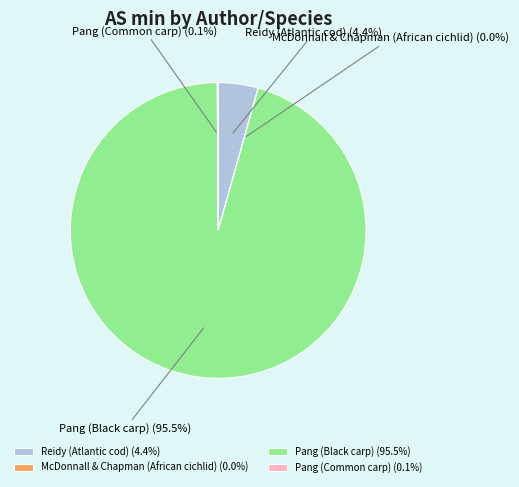

Is there a majority slice in this chart?

Yes